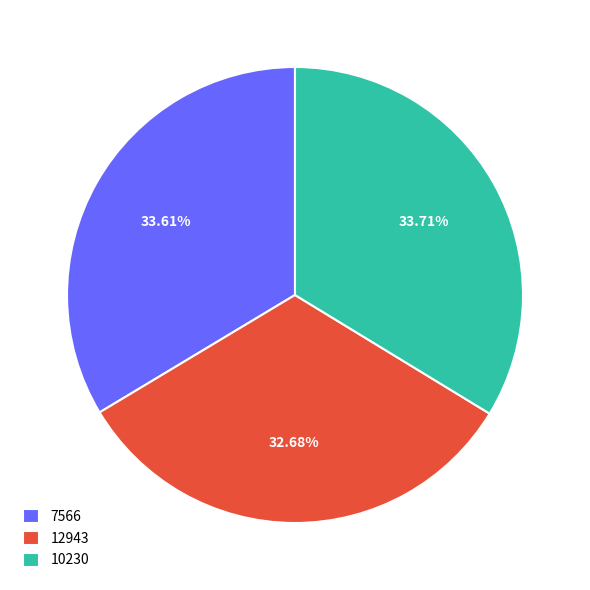

Which category has the smallest portion of the pie?

12943